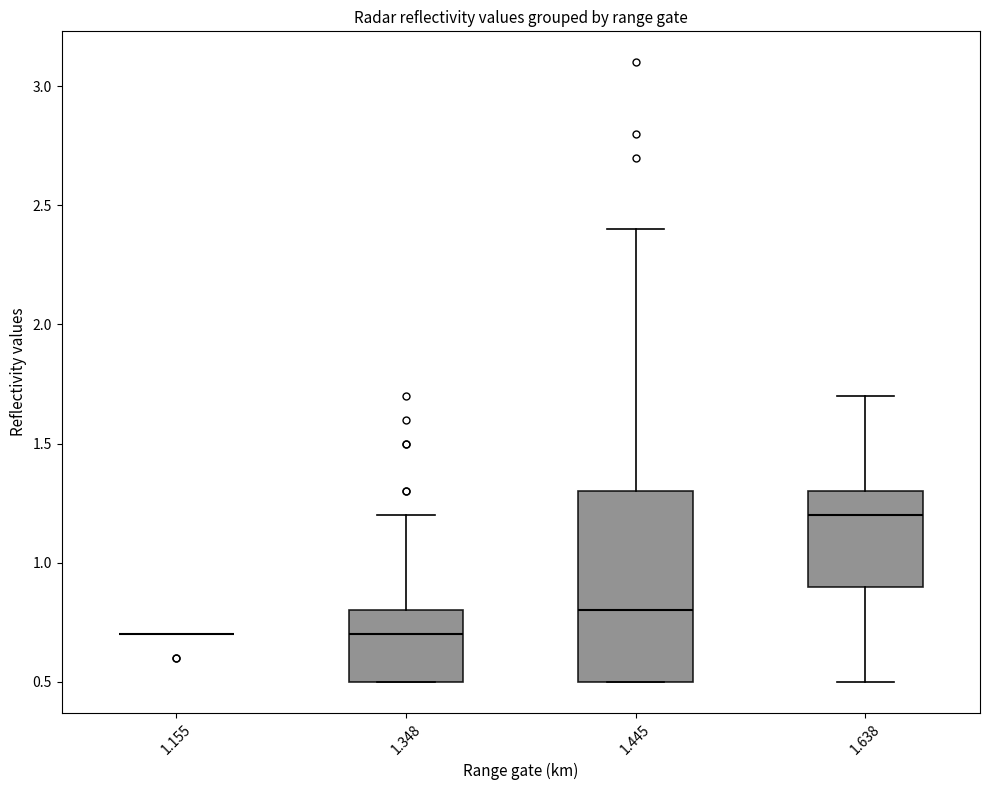

Where is the upper edge of the box at x = 1.638 on the y-axis? The values are not printed on the chart, so give them approximately, as read against the axis.

1.3